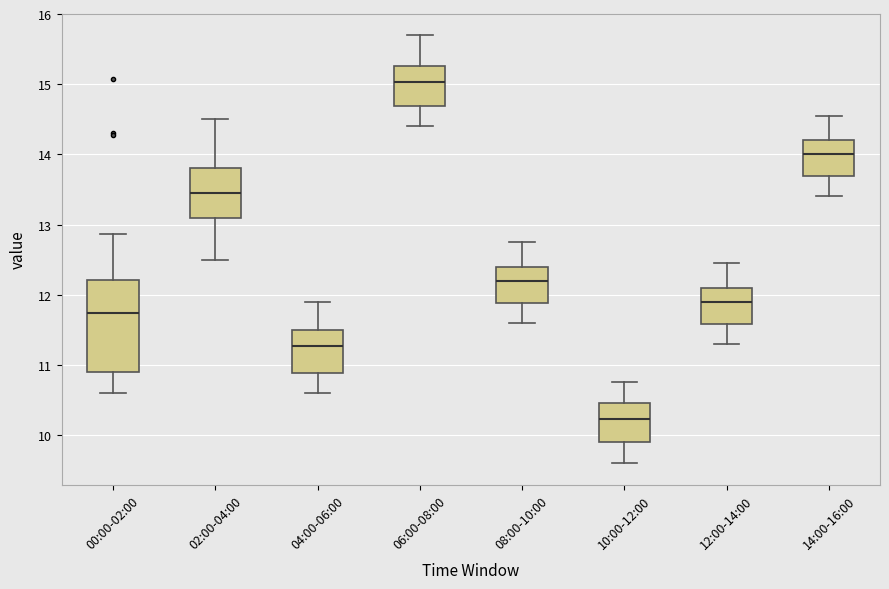

Which box has the lowest median line?

10:00-12:00